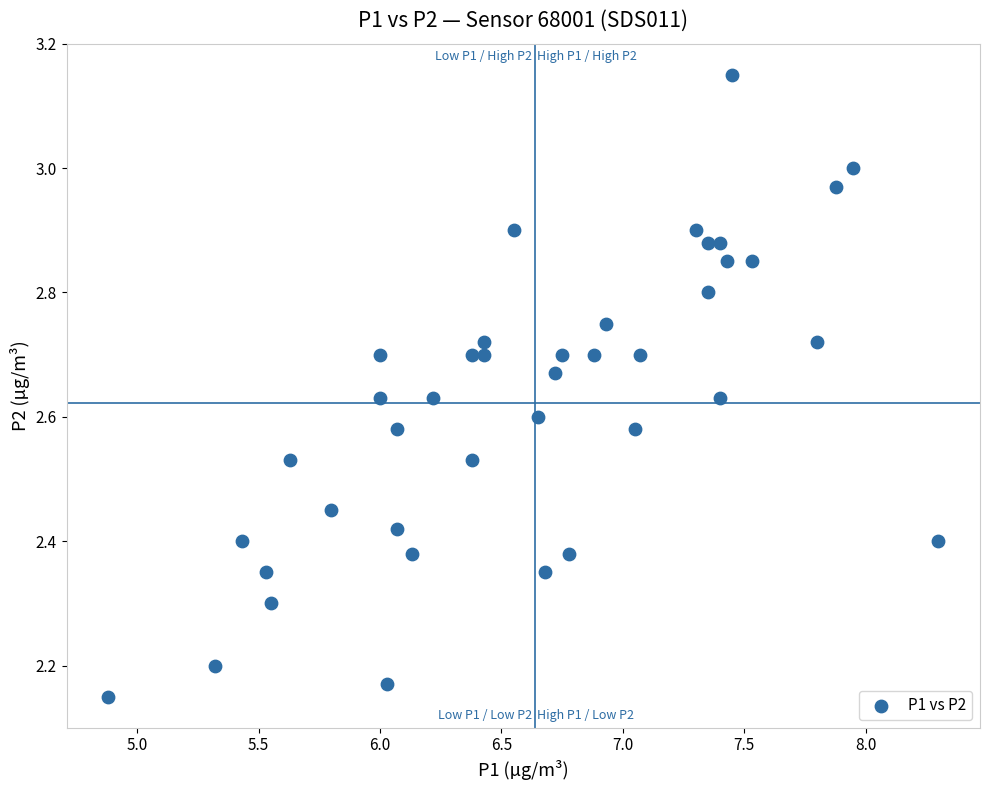

What is the range of X values (max minus min)?

3.4